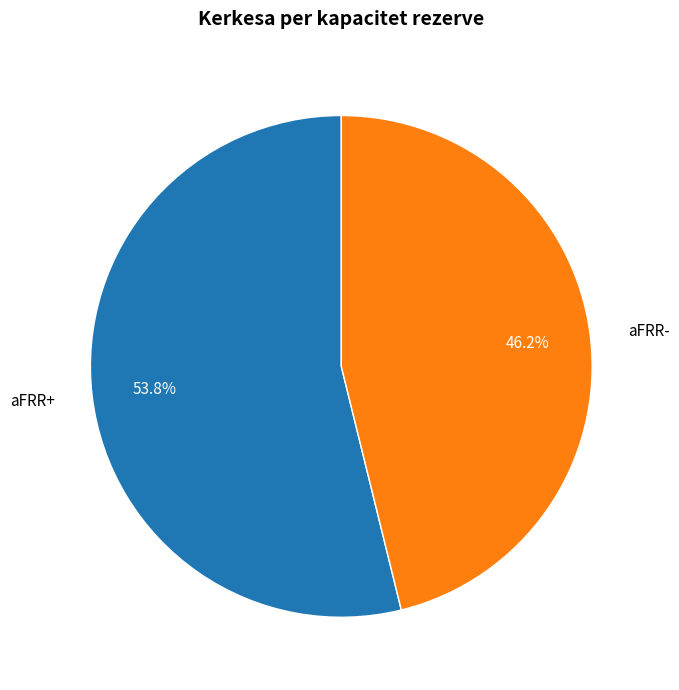

Combined, do aFRR+ and aFRR- account for over 50%?

Yes